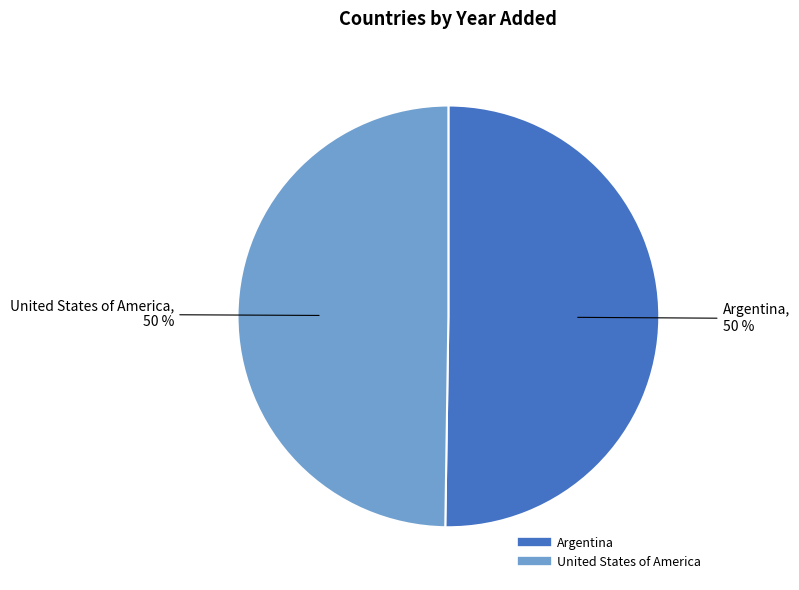

Approximately how many times larger is the value at Argentina compared to United States of America?

1.0